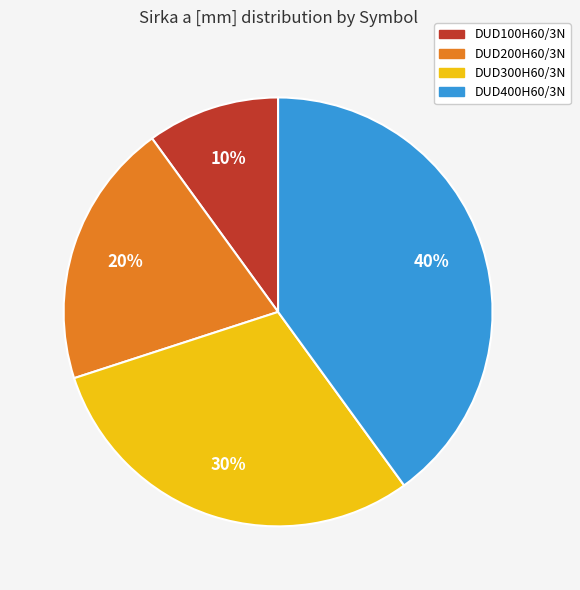

To the nearest percent, what is the average slice percentage?

25%